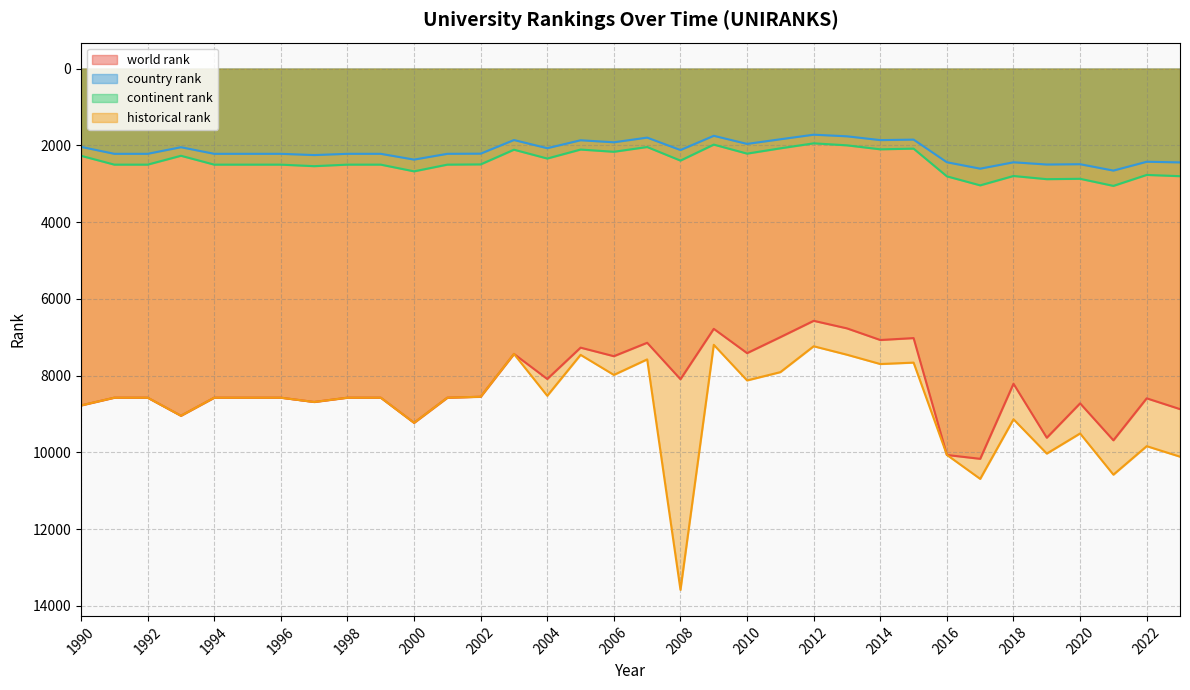

What is the smallest value displayed?

1720.0